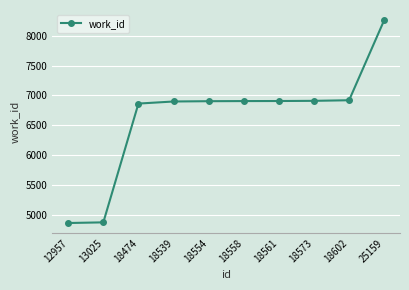

Is this an area chart (filled region under the line)?

No